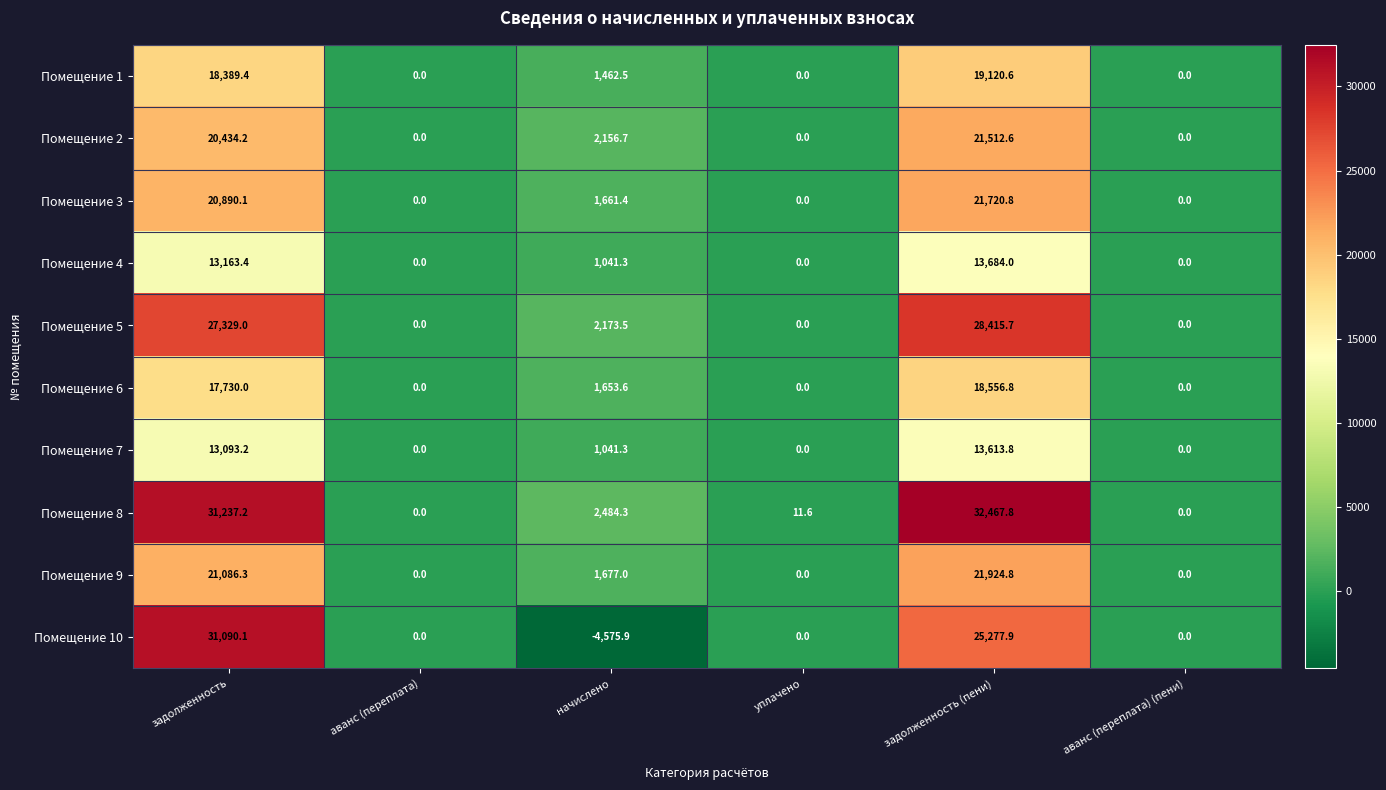

Rank the series at задолженность (пени) from lowest to highest value.

Помещение 7, Помещение 4, Помещение 6, Помещение 1, Помещение 2, Помещение 3, Помещение 9, Помещение 10, Помещение 5, Помещение 8